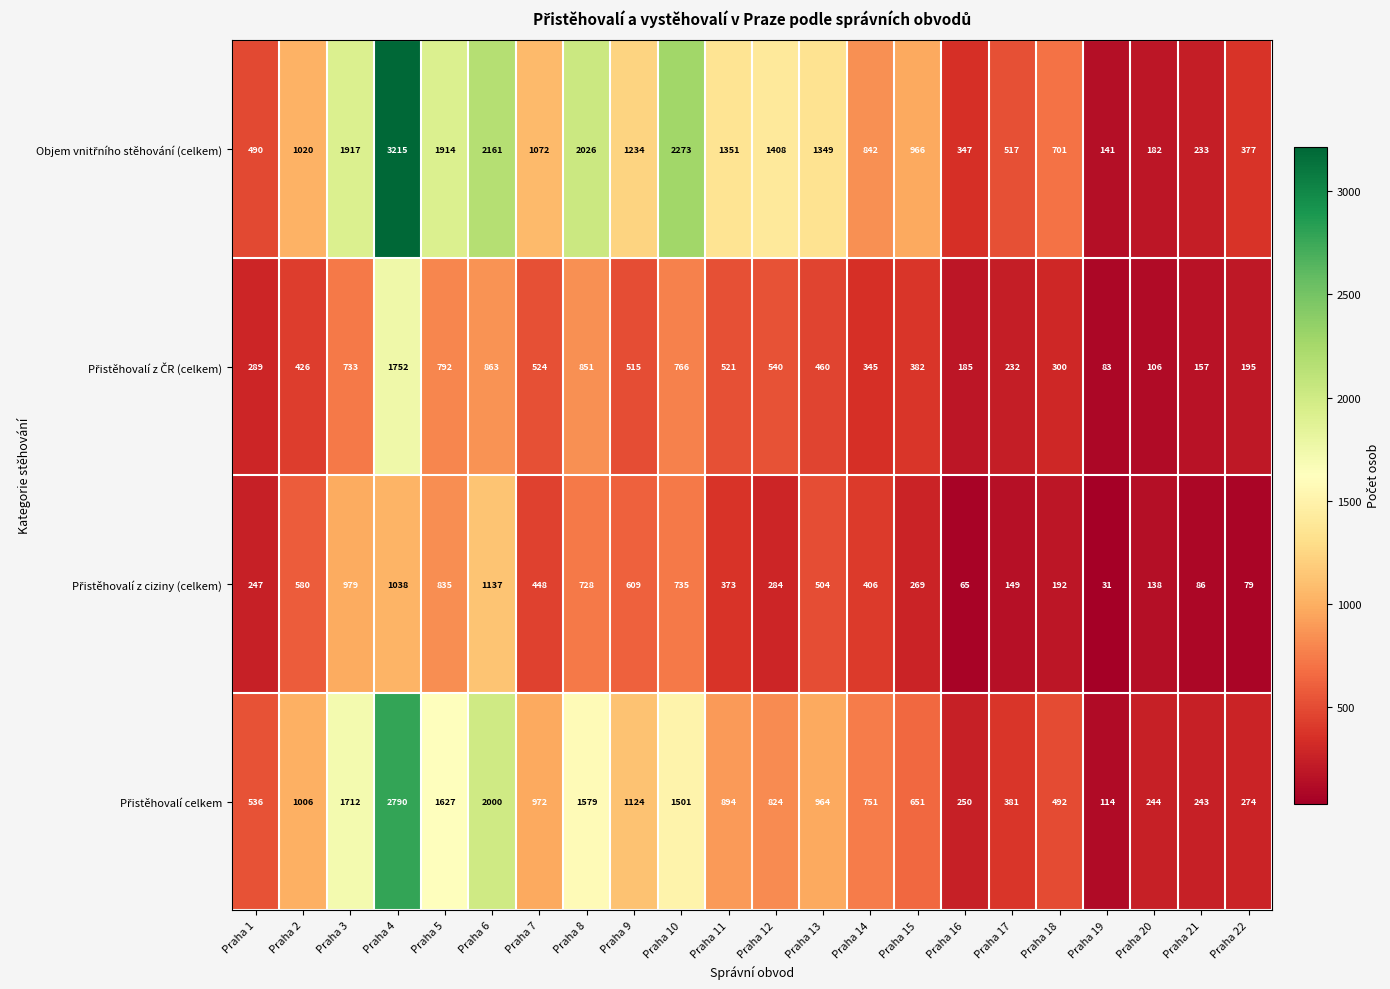

What is the total value across all series at Praha 1?

1562